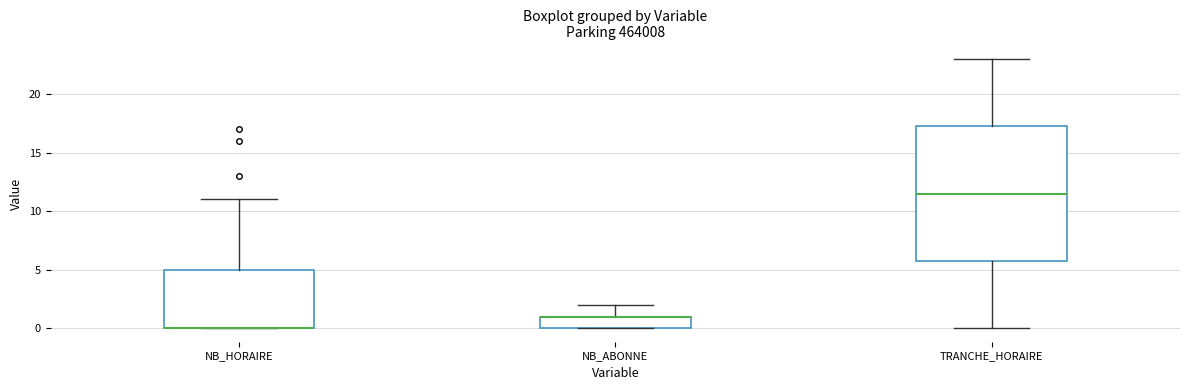

Reading left to right, transcribe this box plot: for each box, give where its median line is, the range the box spans, and where its two whiskers end, as read against the y-axis. The values are not printed on the chart, so give them approximately, as read against the axis.

NB_HORAIRE: median 0.0 (drawn on the box's lower edge), box 0.0 to 5.0, whiskers 0.0 to 11.0
NB_ABONNE: median 1.0 (drawn on the box's upper edge), box 0.0 to 1.0, whiskers 0.0 to 2.0
TRANCHE_HORAIRE: median 11.5, box 6.0 to 17.5, whiskers 0.0 to 23.0